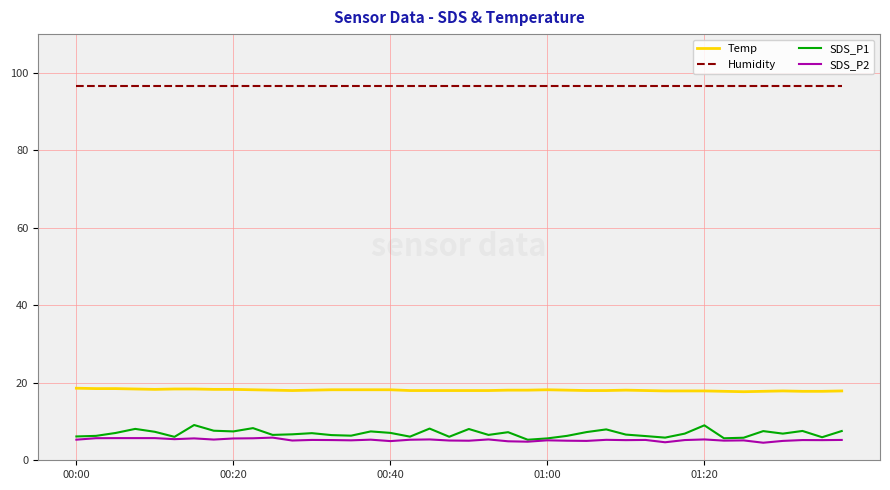

Which series has the largest total across all categories?

Humidity